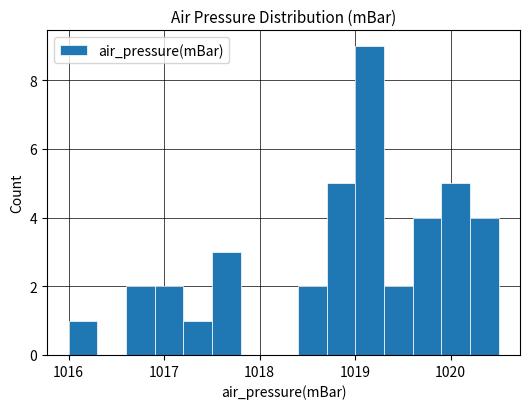

Read against the x-axis, roughly where is the centre of the tallest bar?

1019.2